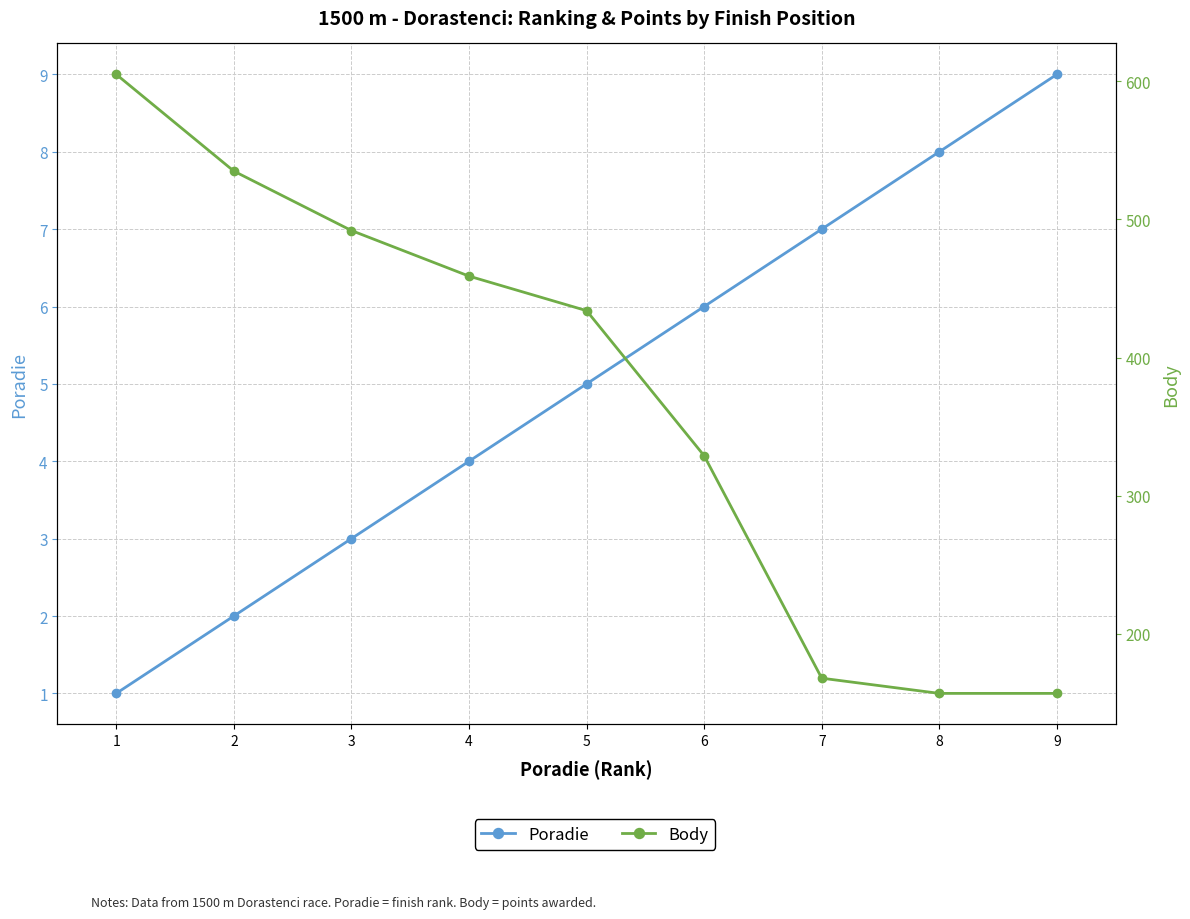

List the series in order of their overall mean, lowest first.

Poradie, Body